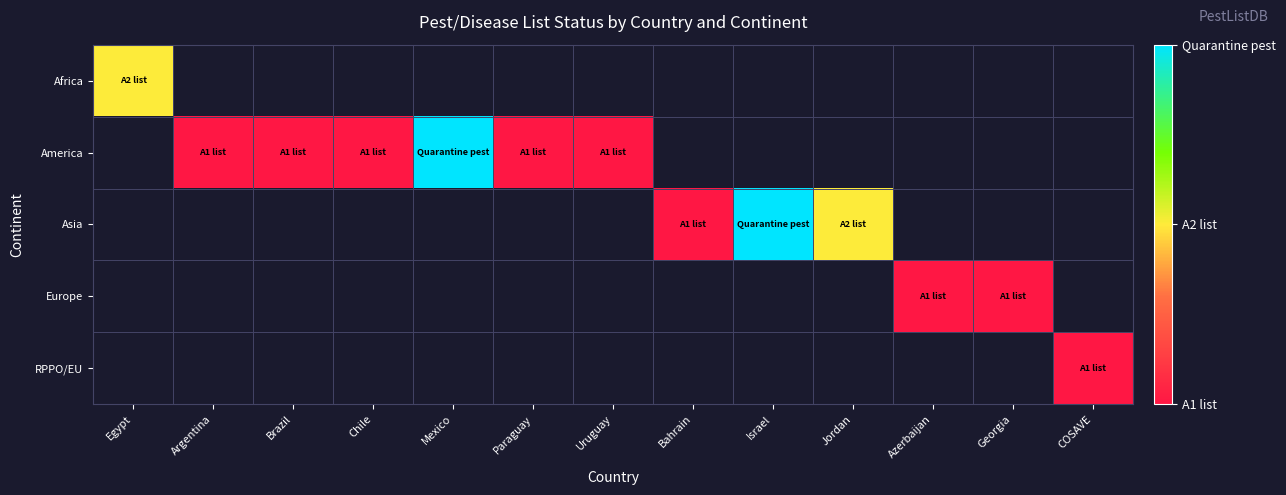

What is the highest value of the Africa series?

1.0